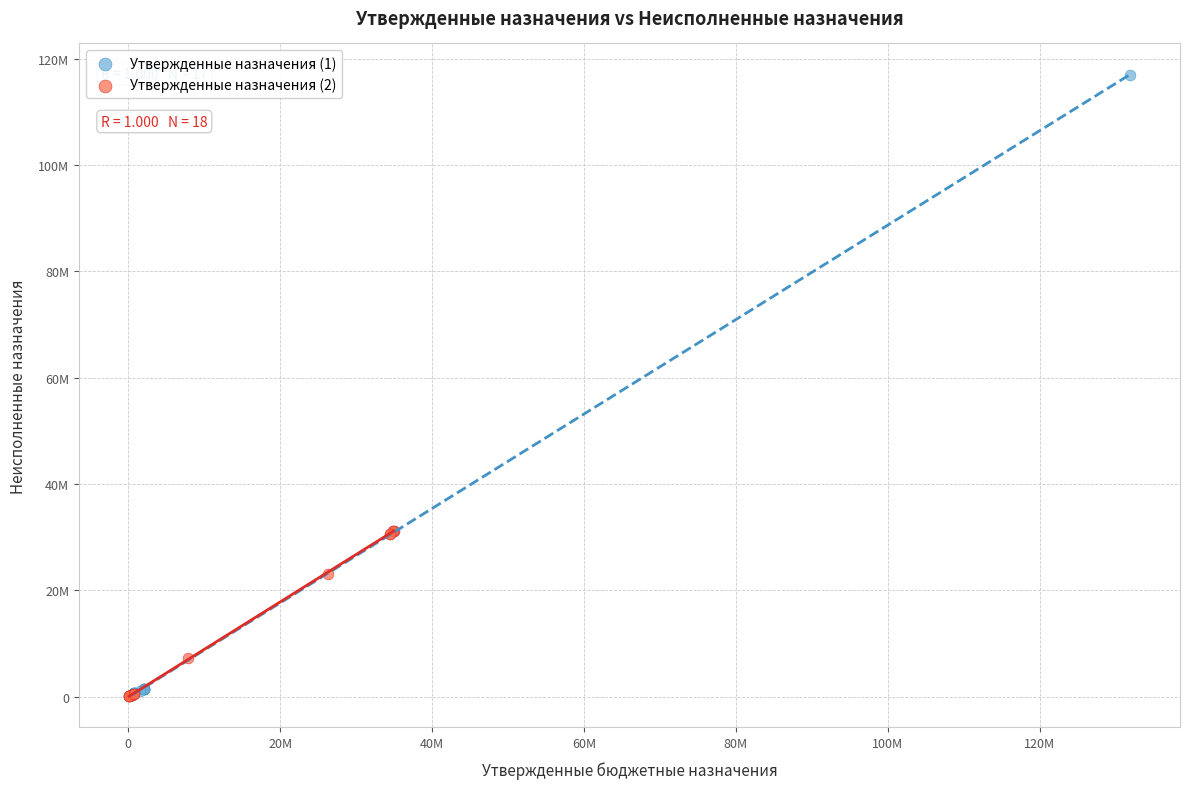

Which series has the widest spread of Y values?

Утвержденные назначения (1)